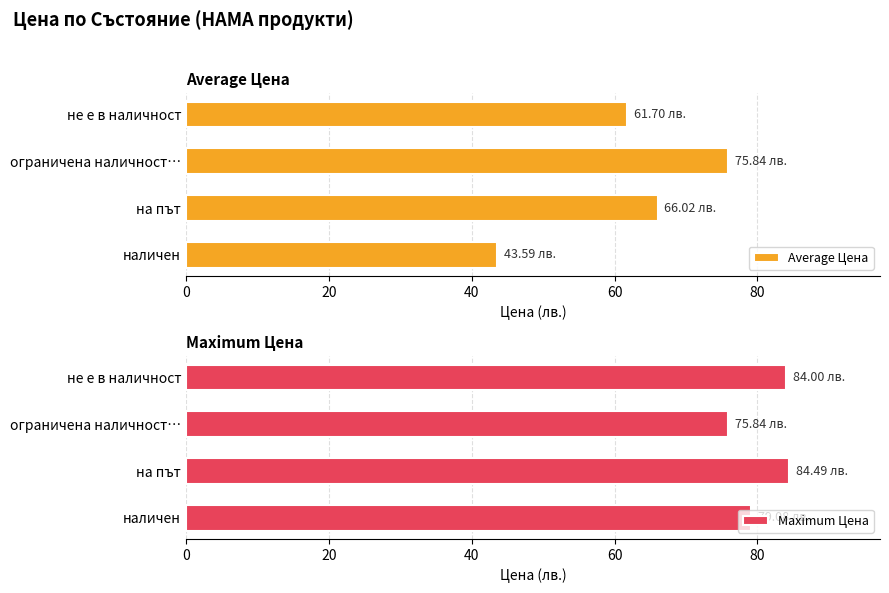

What is the difference between the Maximum Цена values at не е в наличност and наличен?

4.9